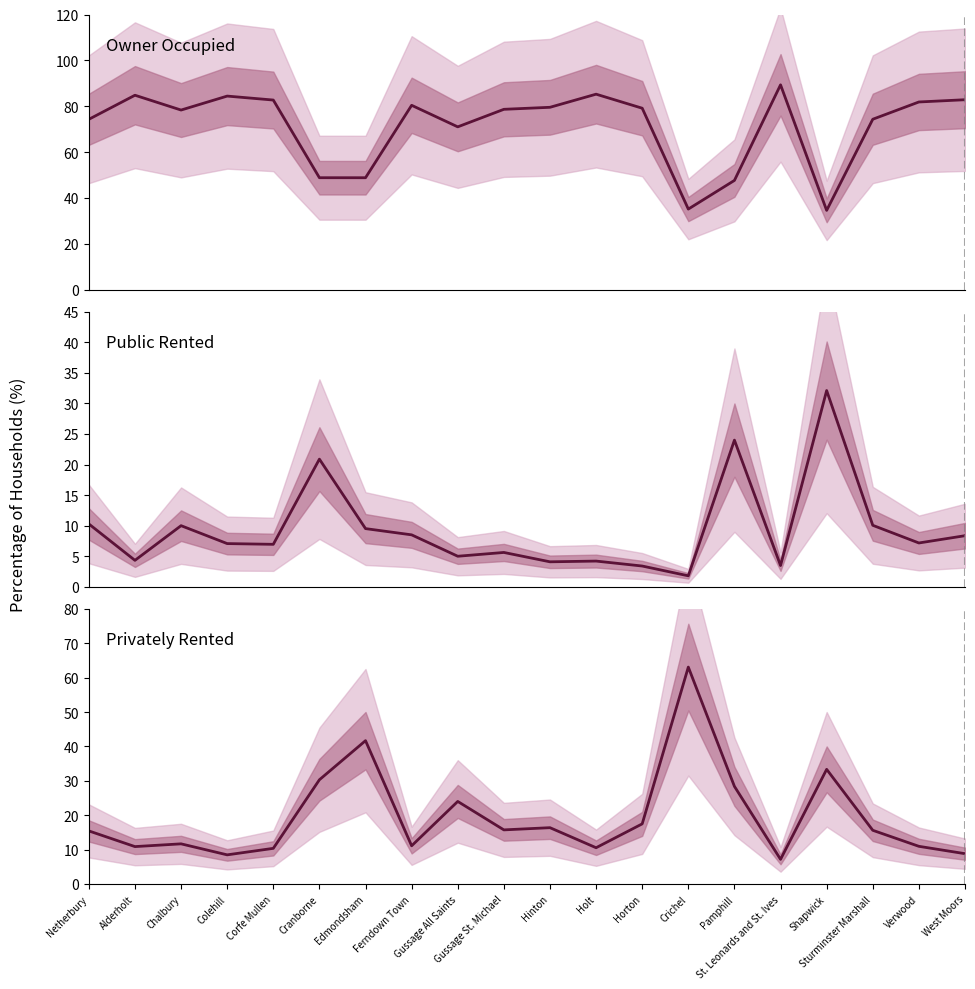

Rank the series at Netherbury from lowest to highest value.

% Public Rented, % Privately Rented, % Owner Occupied